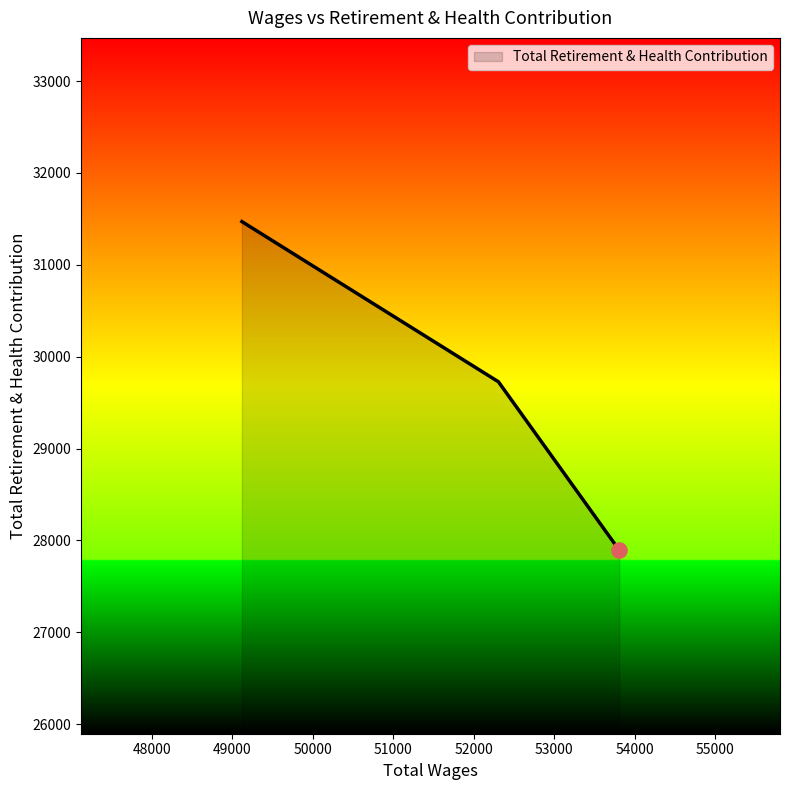

What is the maximum value shown in the chart?

31471